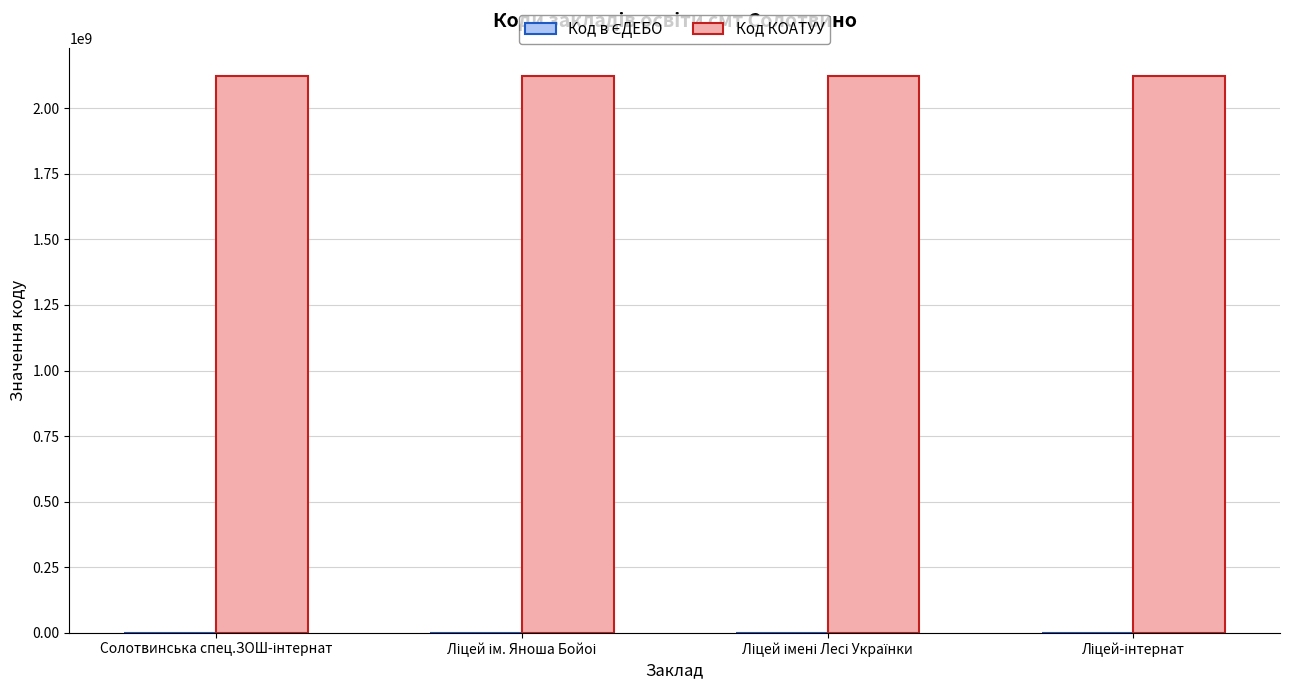

What is the sum of all Код КОАТУУ values?

8497823600